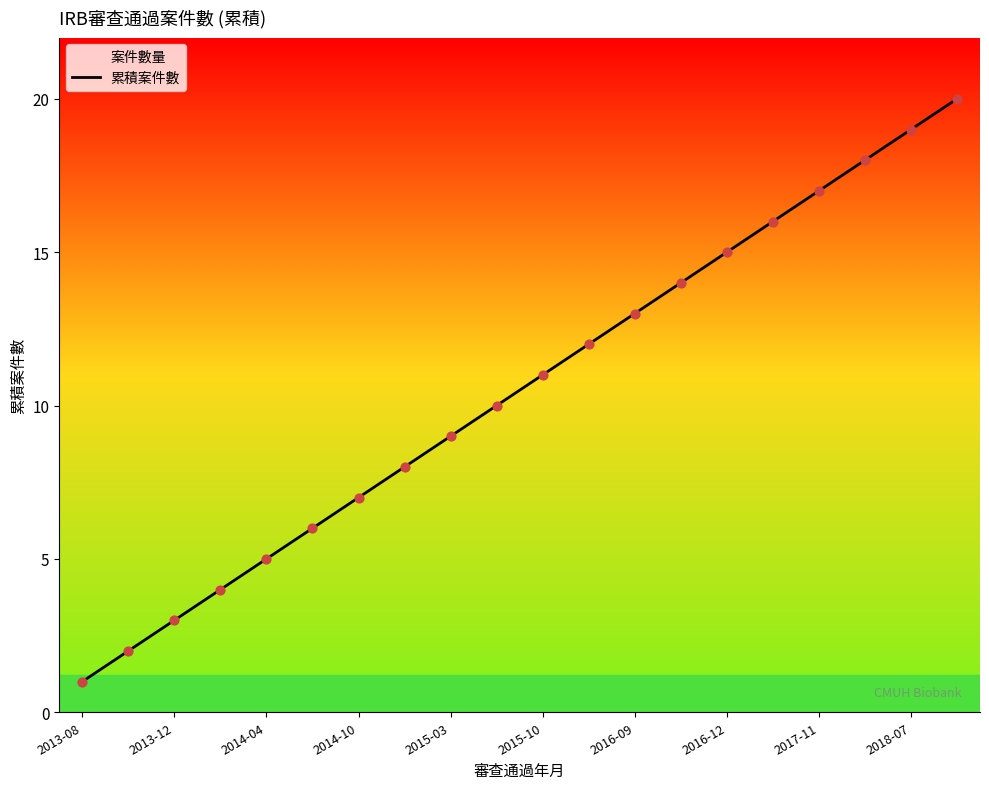

Is it true that the value at 2013-12 is 3?

True